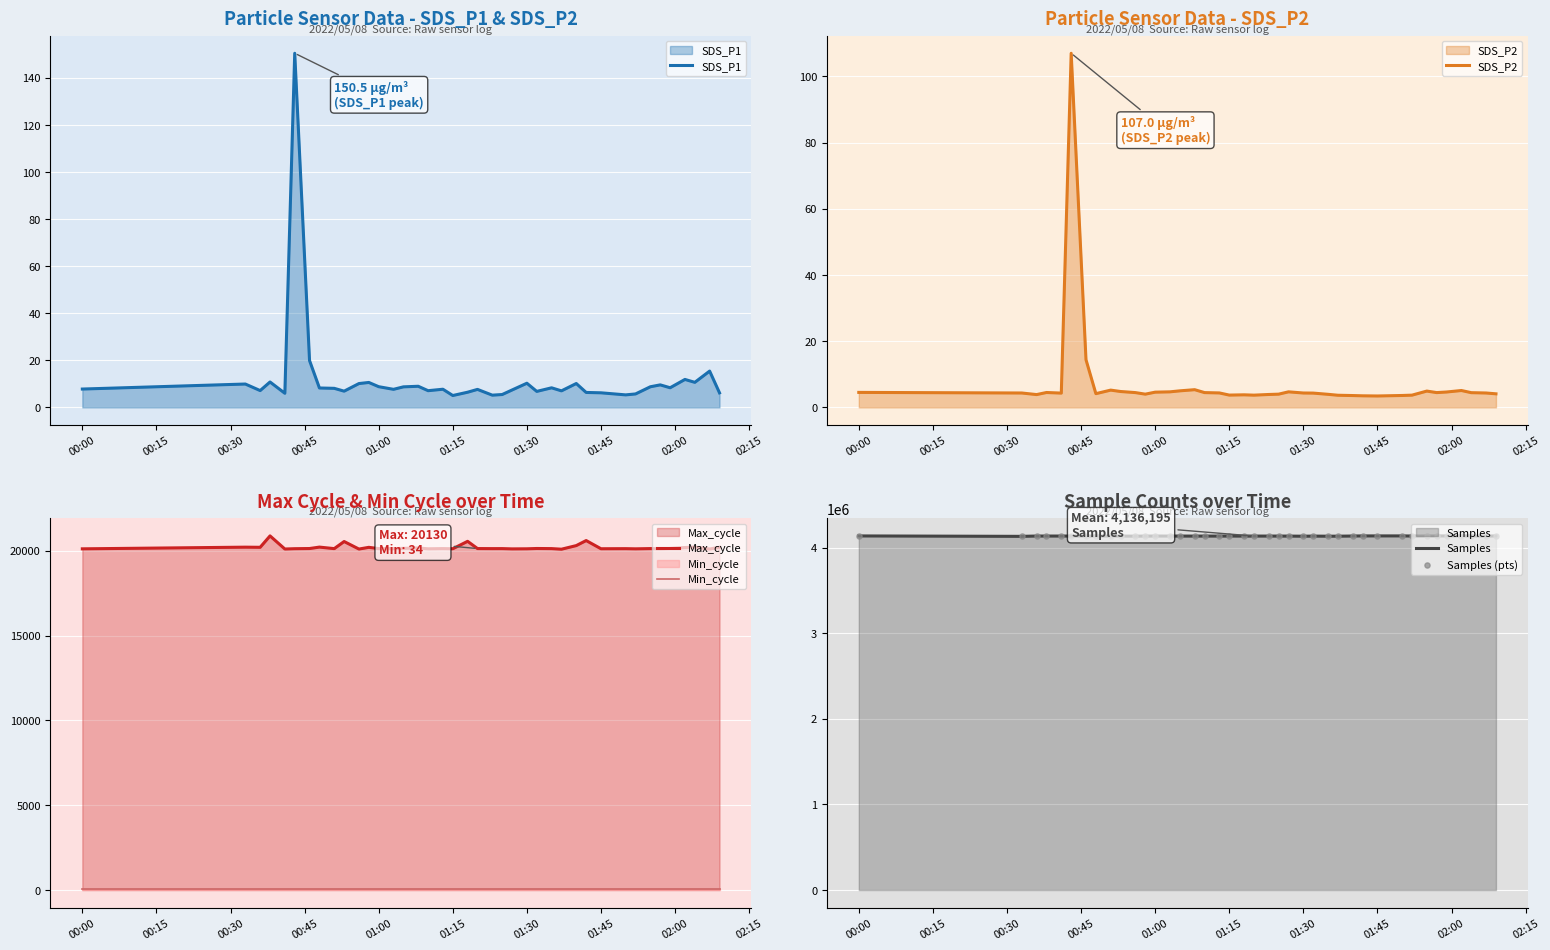

True or false: Max_cycle and Min_cycle cross at least once.

False